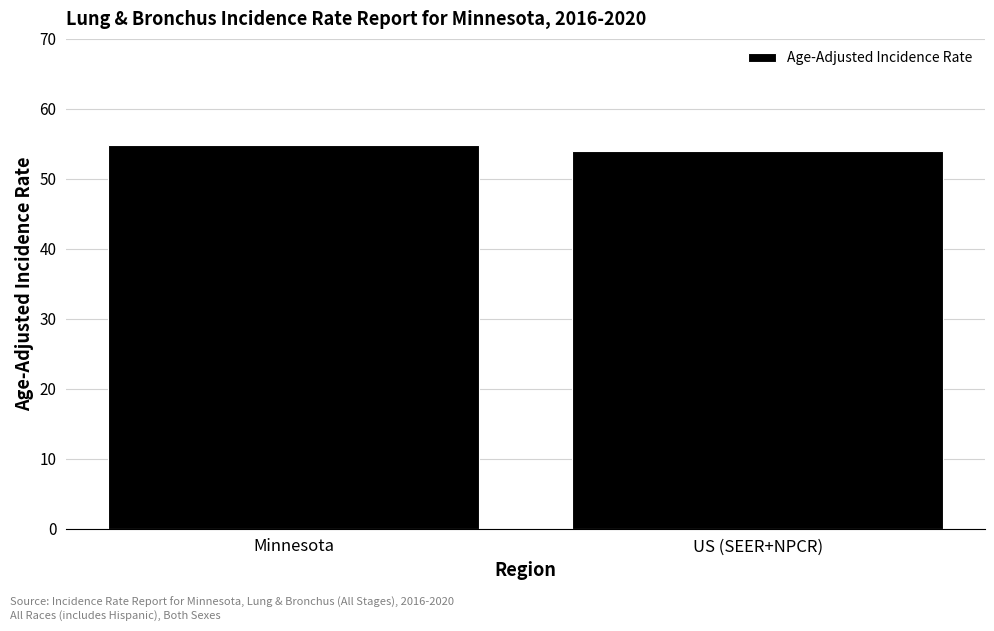

Approximately how many times larger is the value at Minnesota compared to US (SEER+NPCR)?

1.0